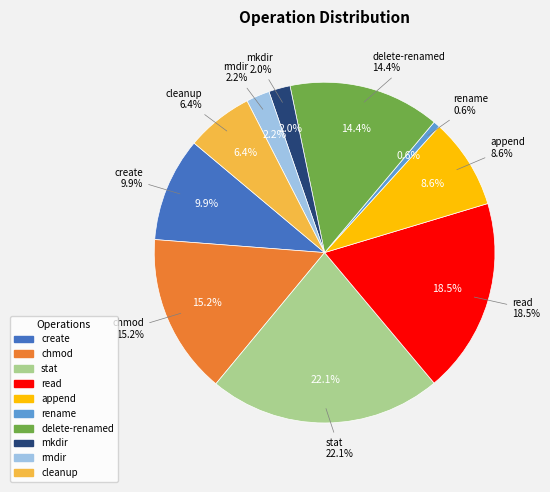

To the nearest percent, what percentage of the pie is rmdir?

2%